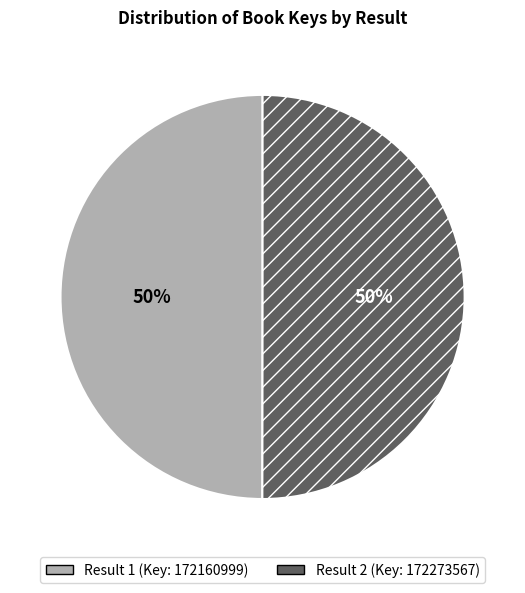

Which category has the biggest portion of the pie?

2